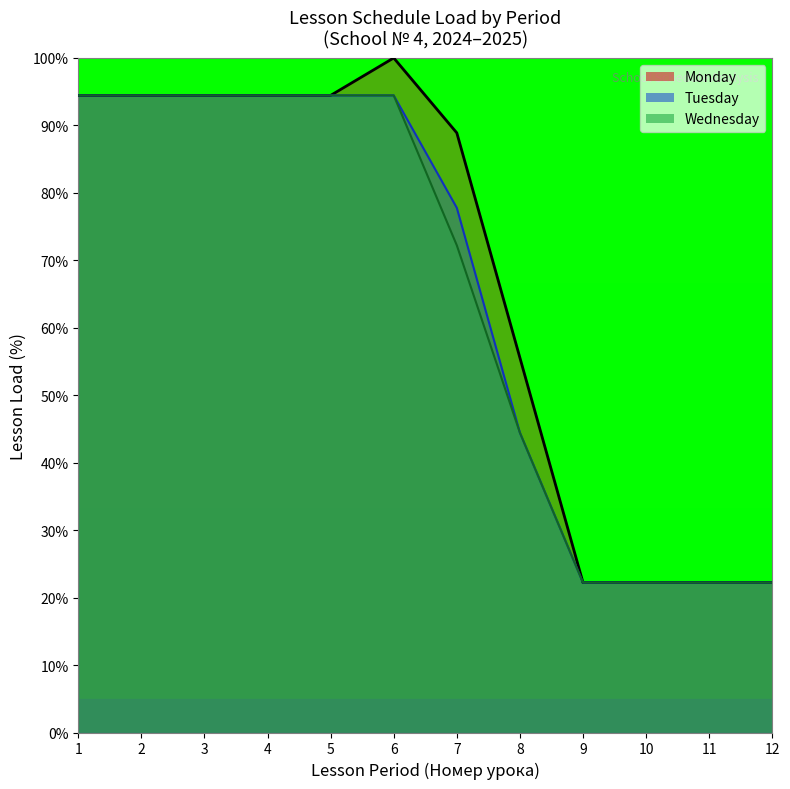

True or false: Tuesday_line and Monday_line intersect in this chart.

False